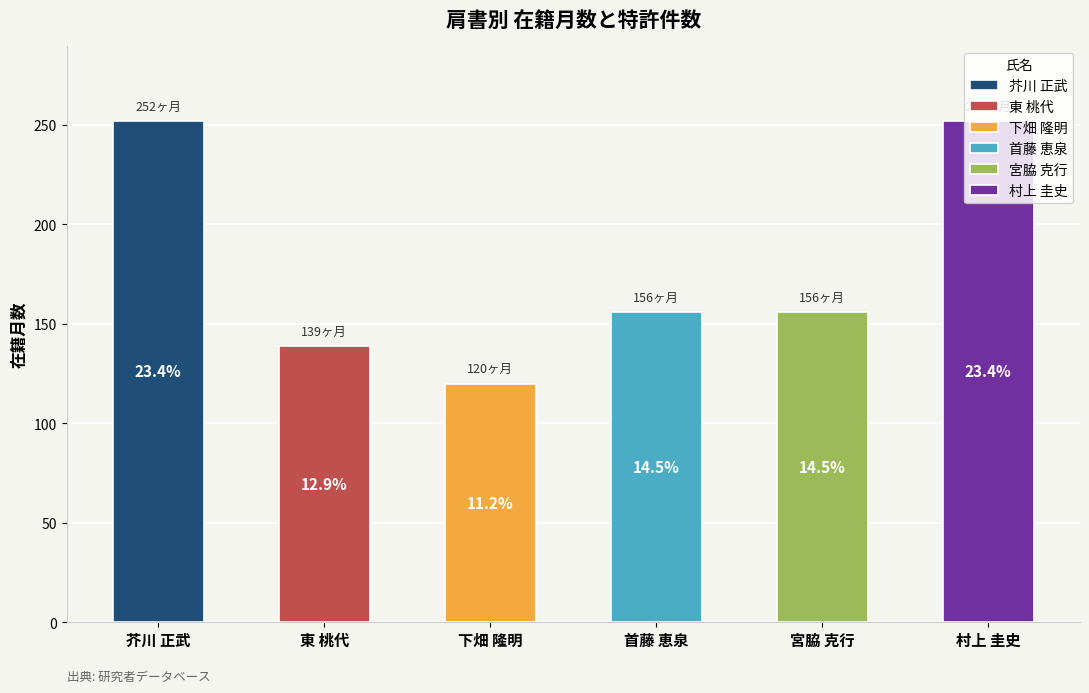

Which category has the highest value in the 特許2015 series?

芥川 正武